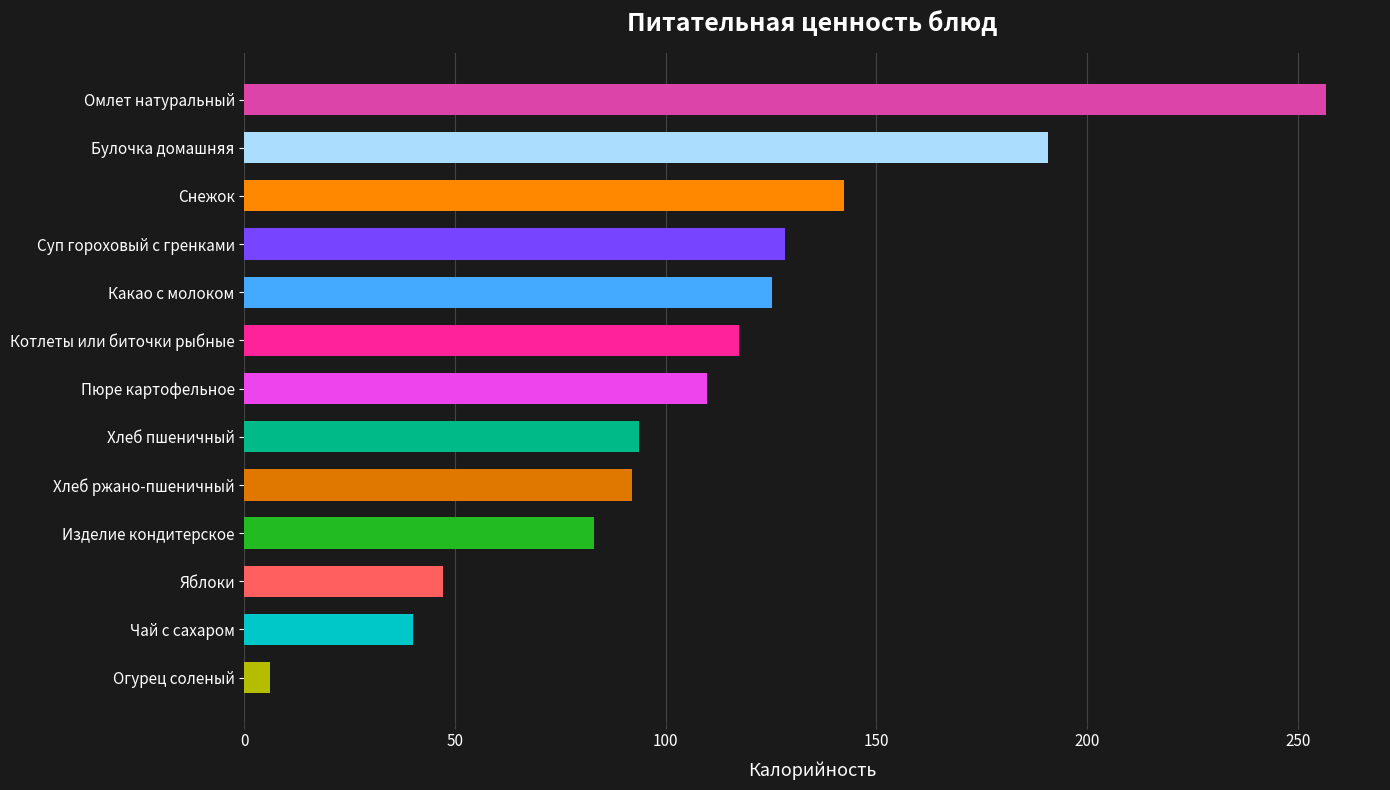

What is the minimum value shown in the chart?

6.0